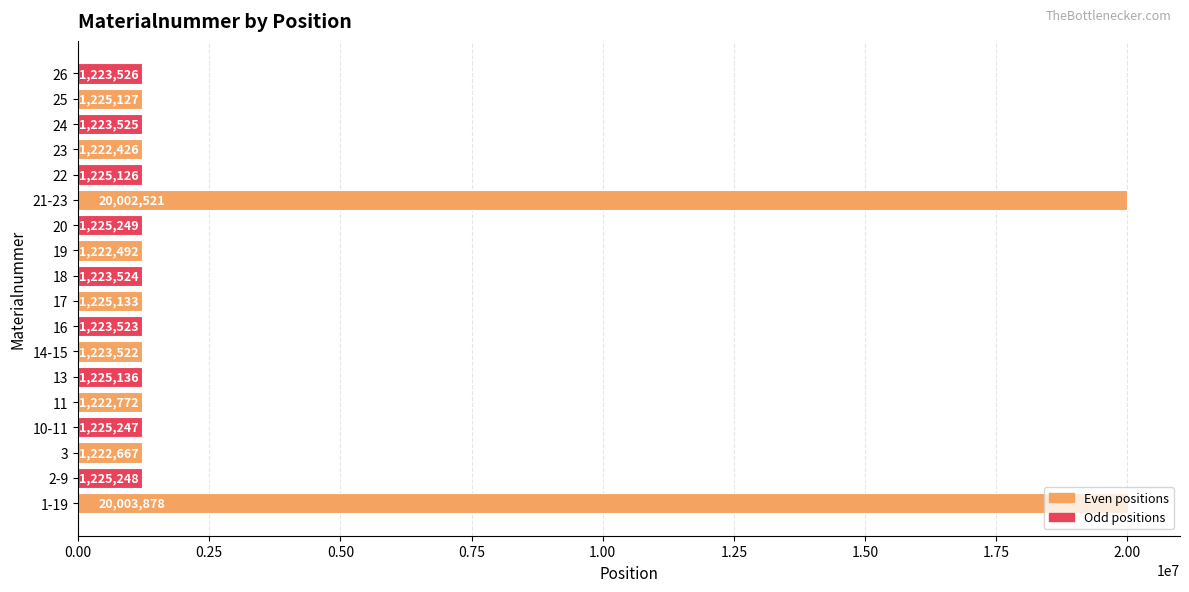

List the labels in order of value, largest first.

1-19, 21-23, 20, 2-9, 10-11, 13, 17, 25, 22, 26, 24, 18, 16, 14-15, 11, 3, 19, 23